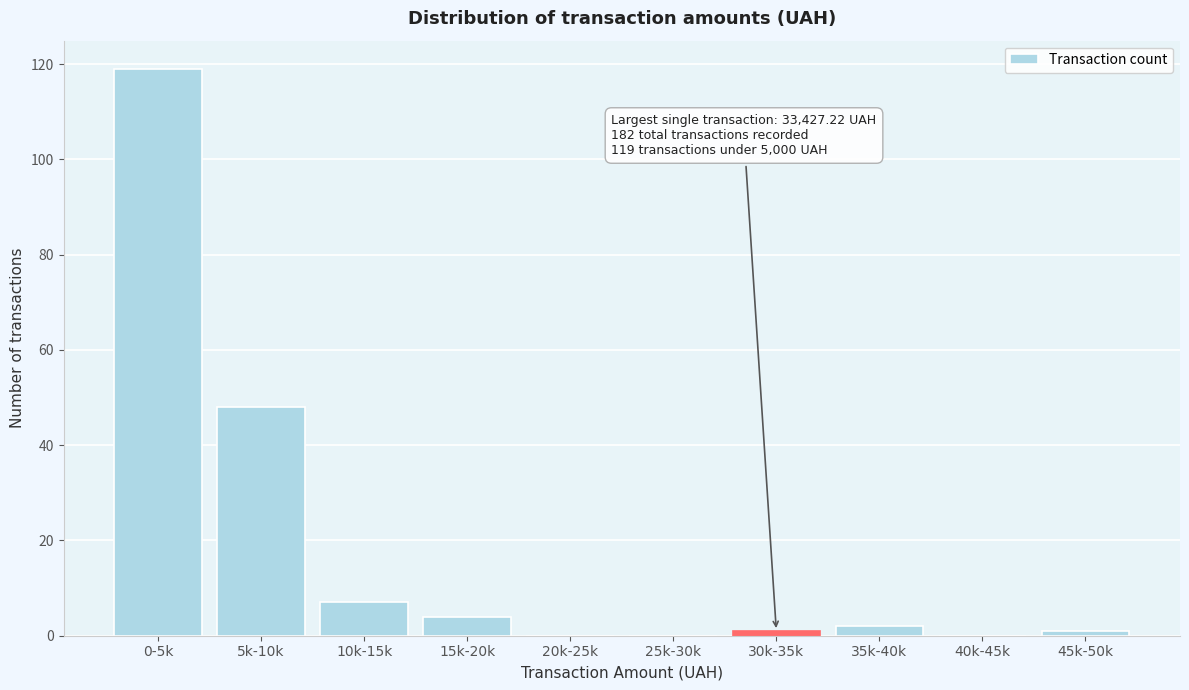

What is the sum of all values?

182